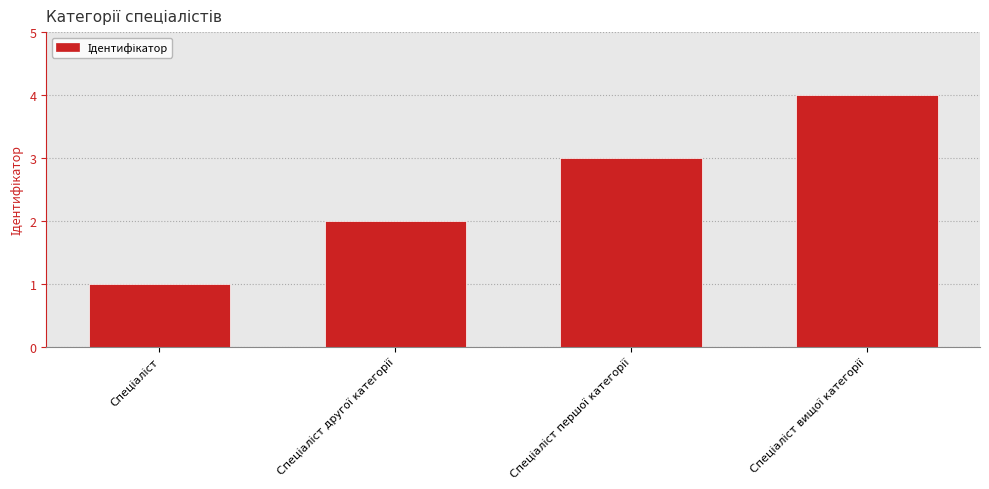

What is the sum of all values?

10